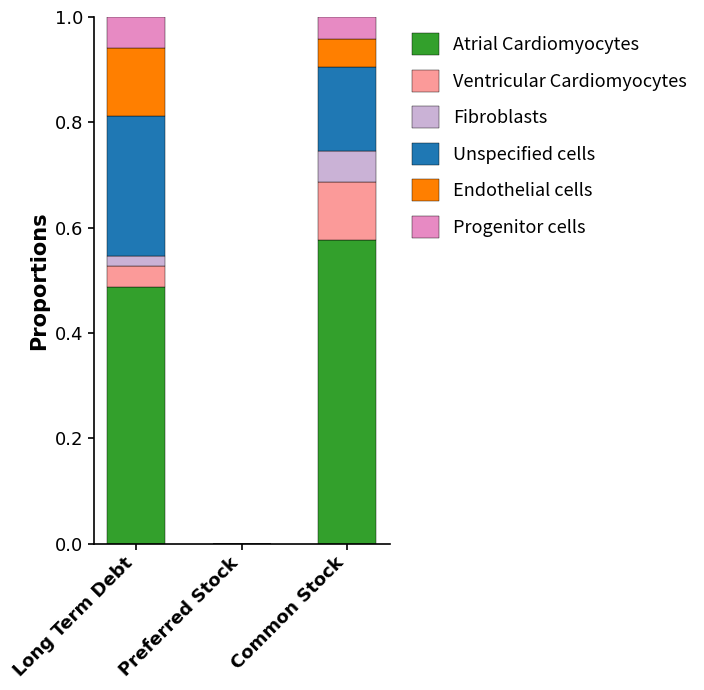

At which label does Atrial Cardiomyocytes reach its peak?

Common Stock